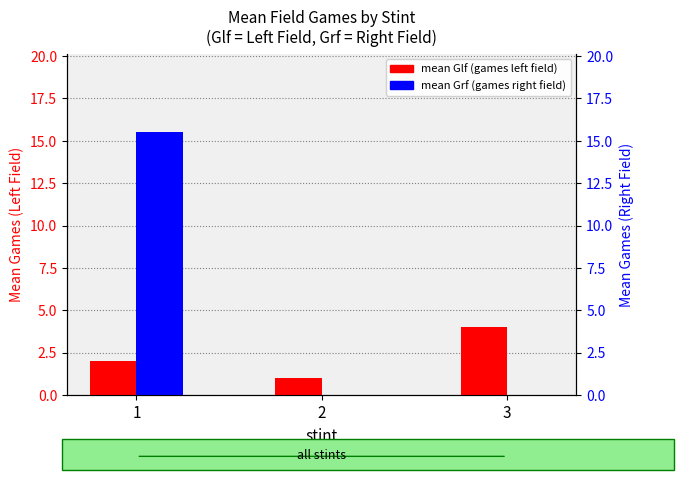

At how many categories does at least one series exceed 0?

3